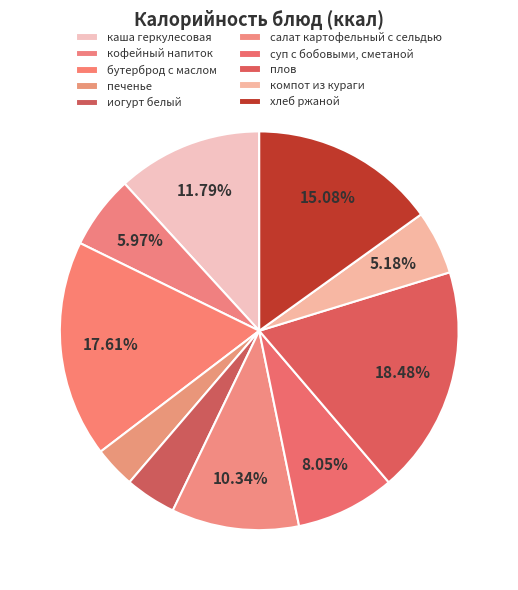

To the nearest percent, what is the combined percentage of бутерброд с маслом and печенье?

21%